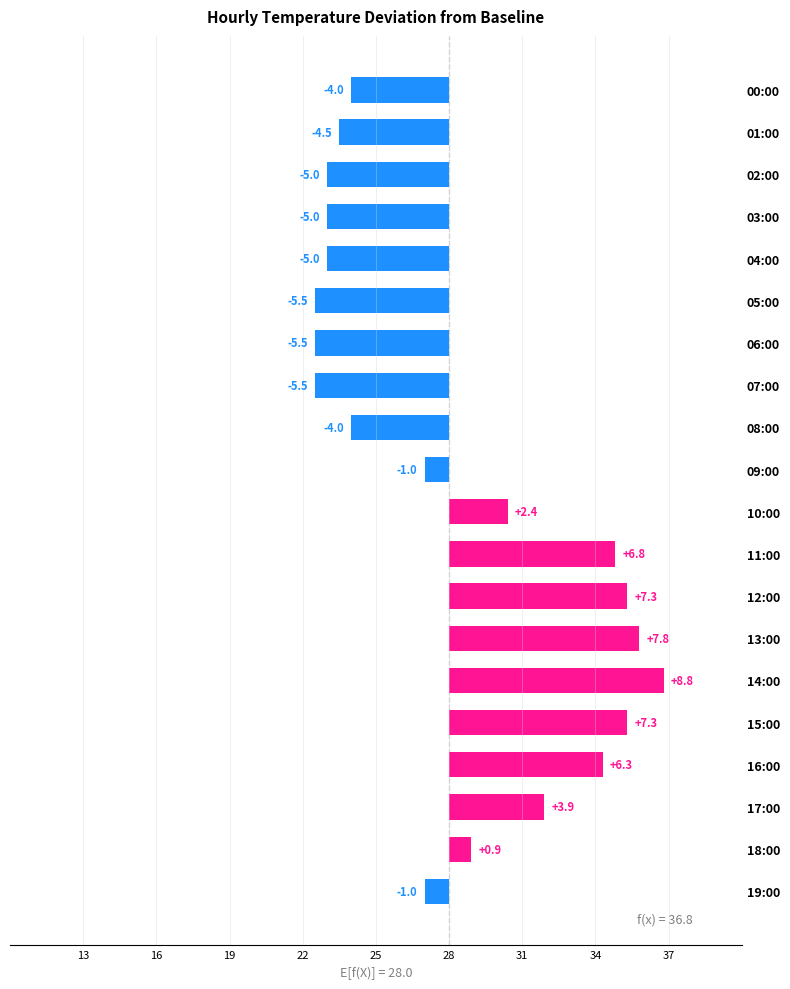

What is the minimum value shown in the chart?

-5.5